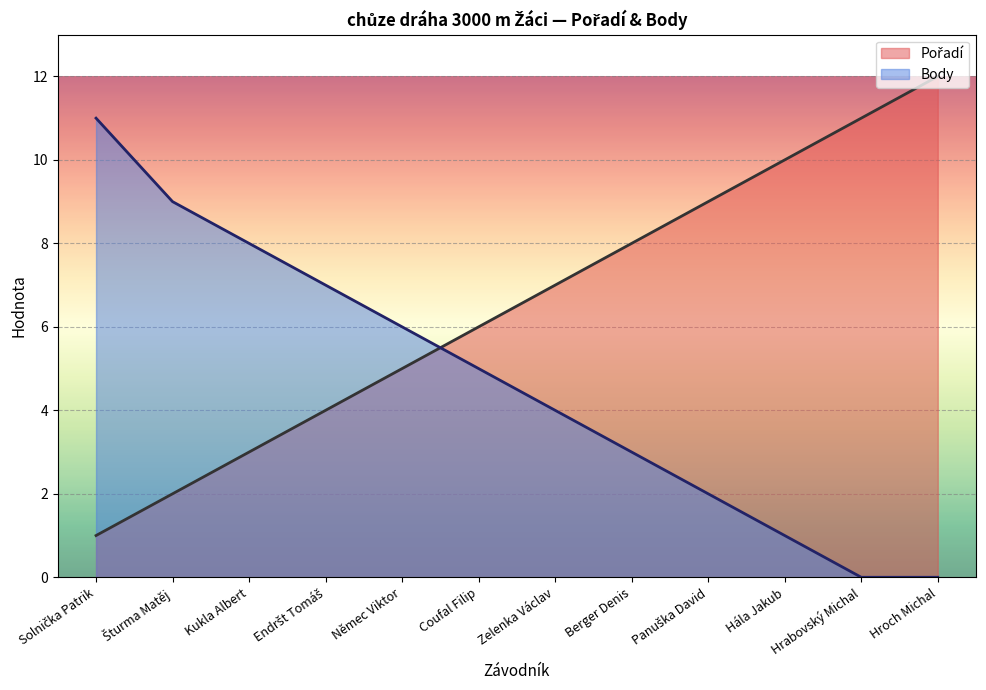

At which label does Pořadí reach its minimum?

Solnička Patrik